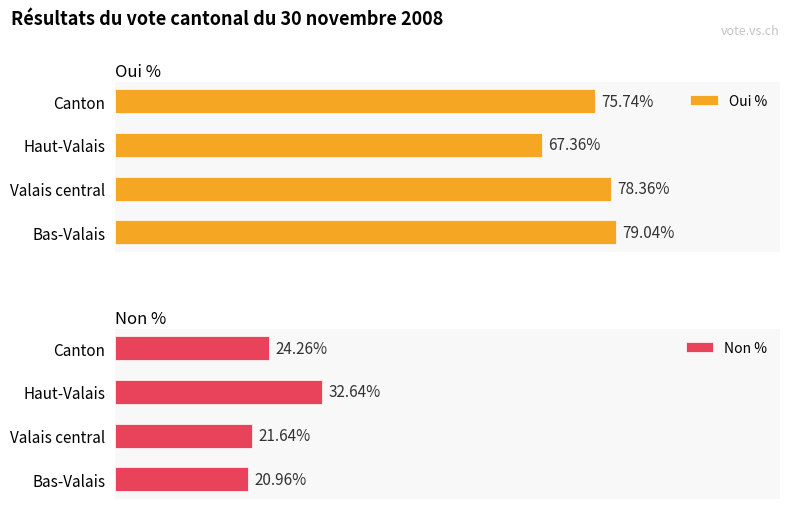

At which label does Non % reach its peak?

Haut-Valais